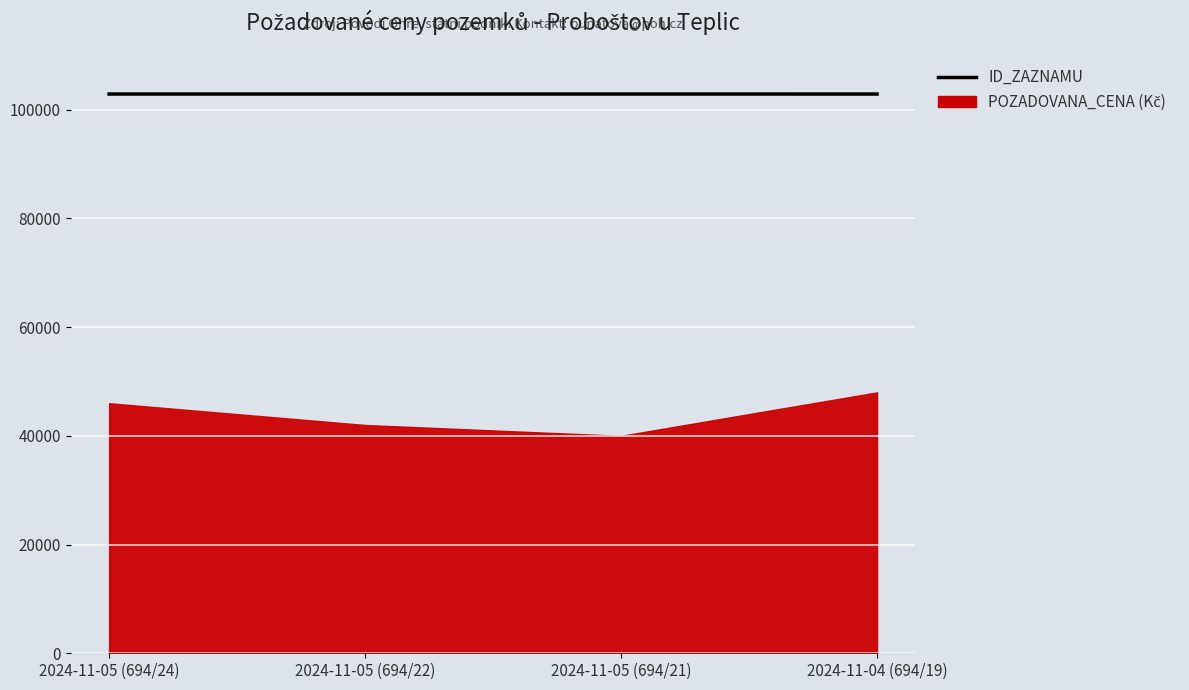

Which label corresponds to the smallest value in the chart?

2024-11-05 (694/21)